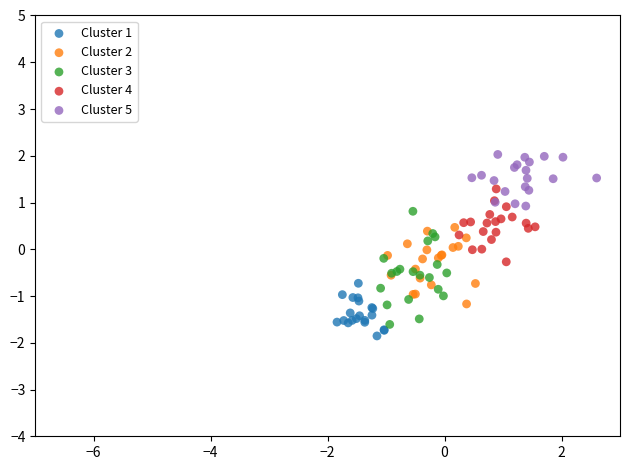

Which series has the widest spread of Y values?

Cluster 3